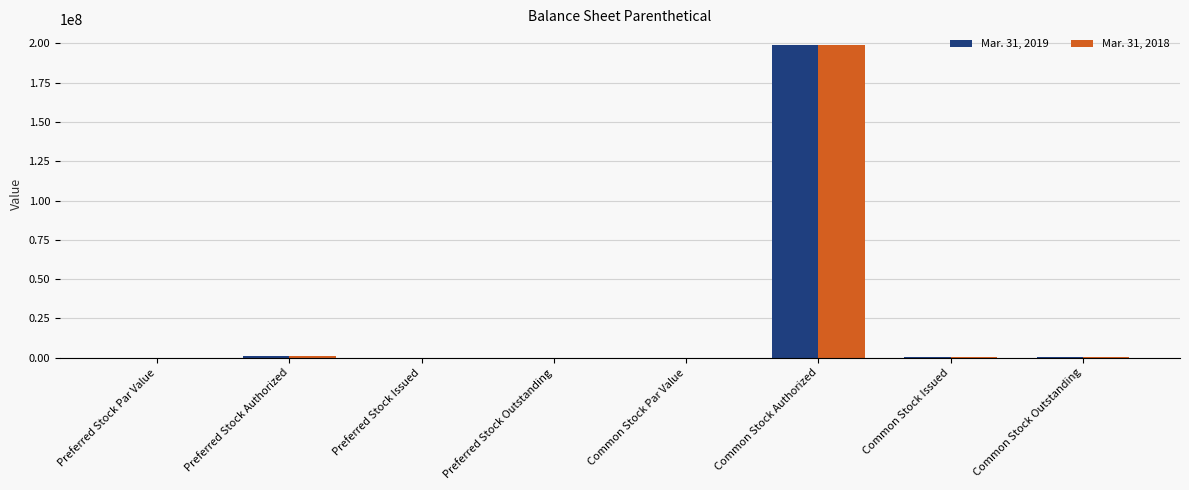

What is the maximum value for Mar. 31, 2019?

199000000.0